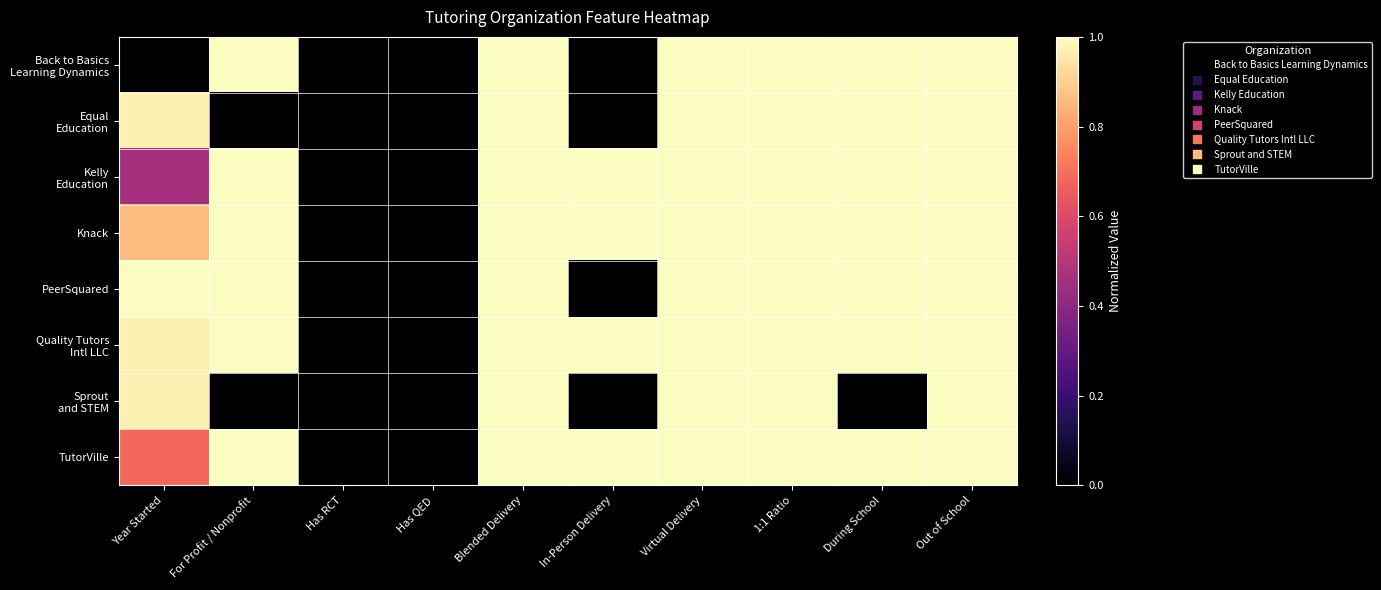

Which series has the largest total across all categories?

Quality Tutors Intl LLC